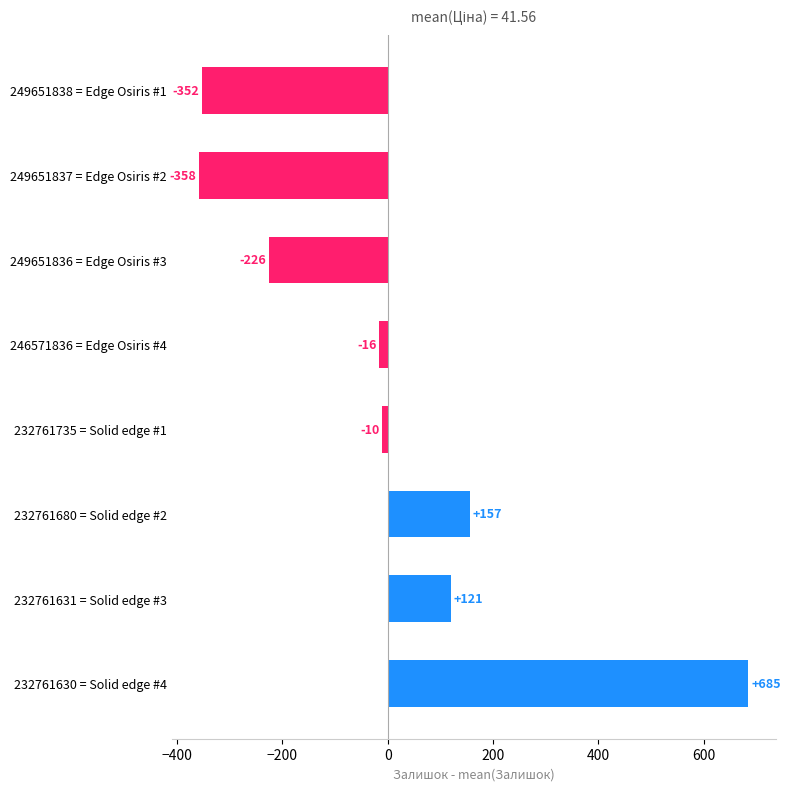

Are the bars grouped side by side (vs. stacked)?

No